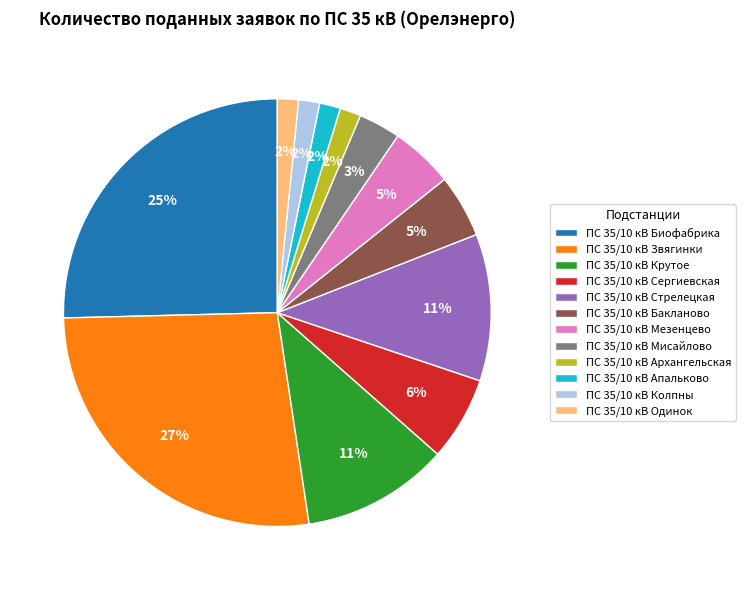

What is the largest slice in the pie chart?

ПС 35/10 кВ Звягинки